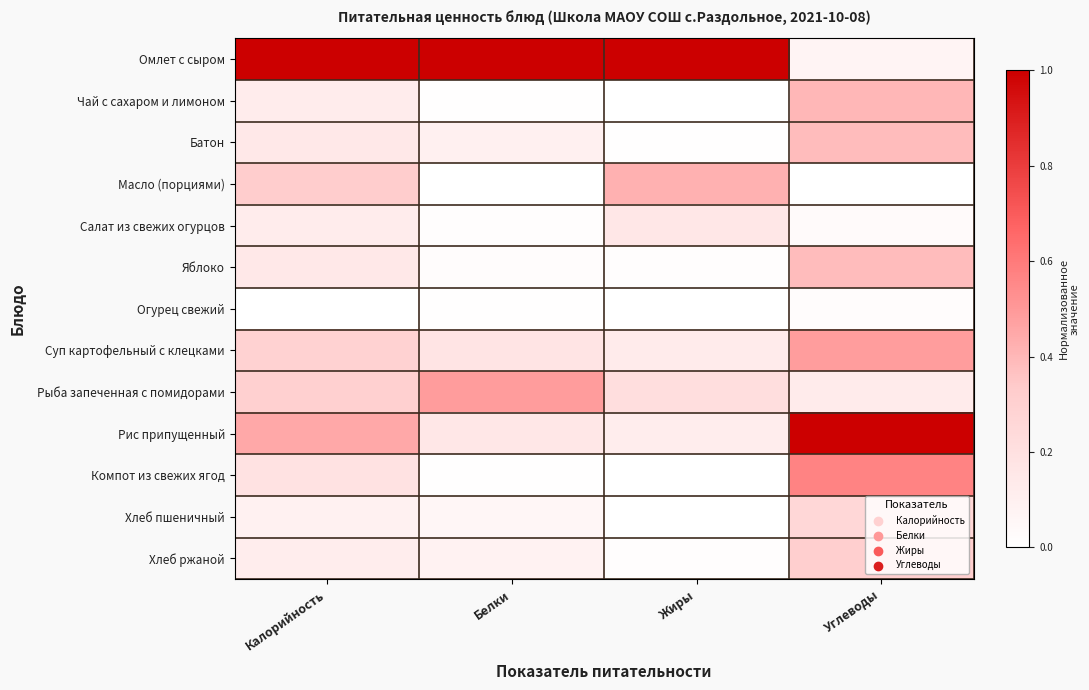

At how many categories does at least one series exceed 0?

4